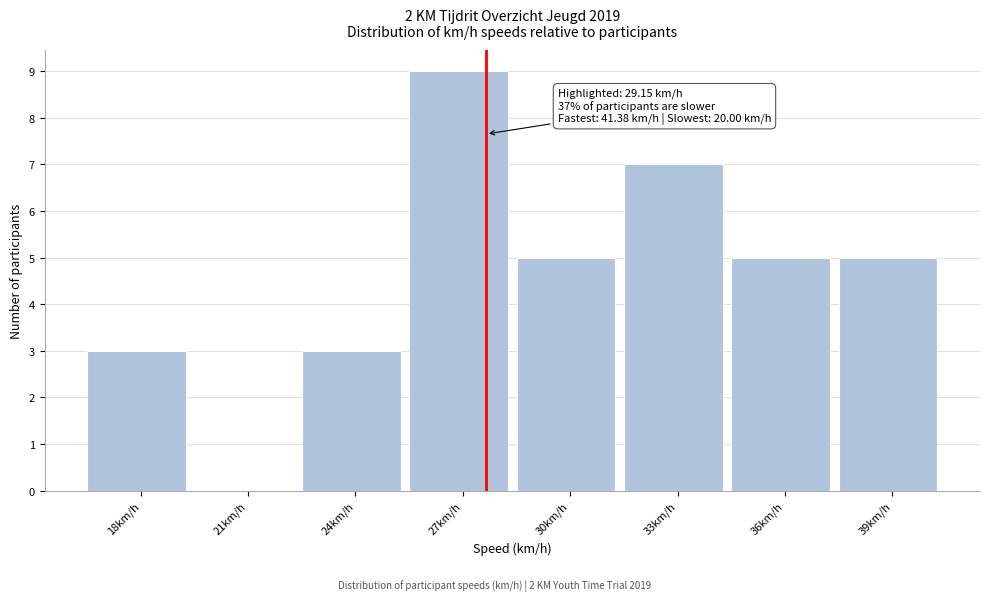

Reading left to right, list all the values displayed in this chart.

18km/h=3	21km/h=0	24km/h=3	27km/h=9	30km/h=5	33km/h=7	36km/h=5	39km/h=5